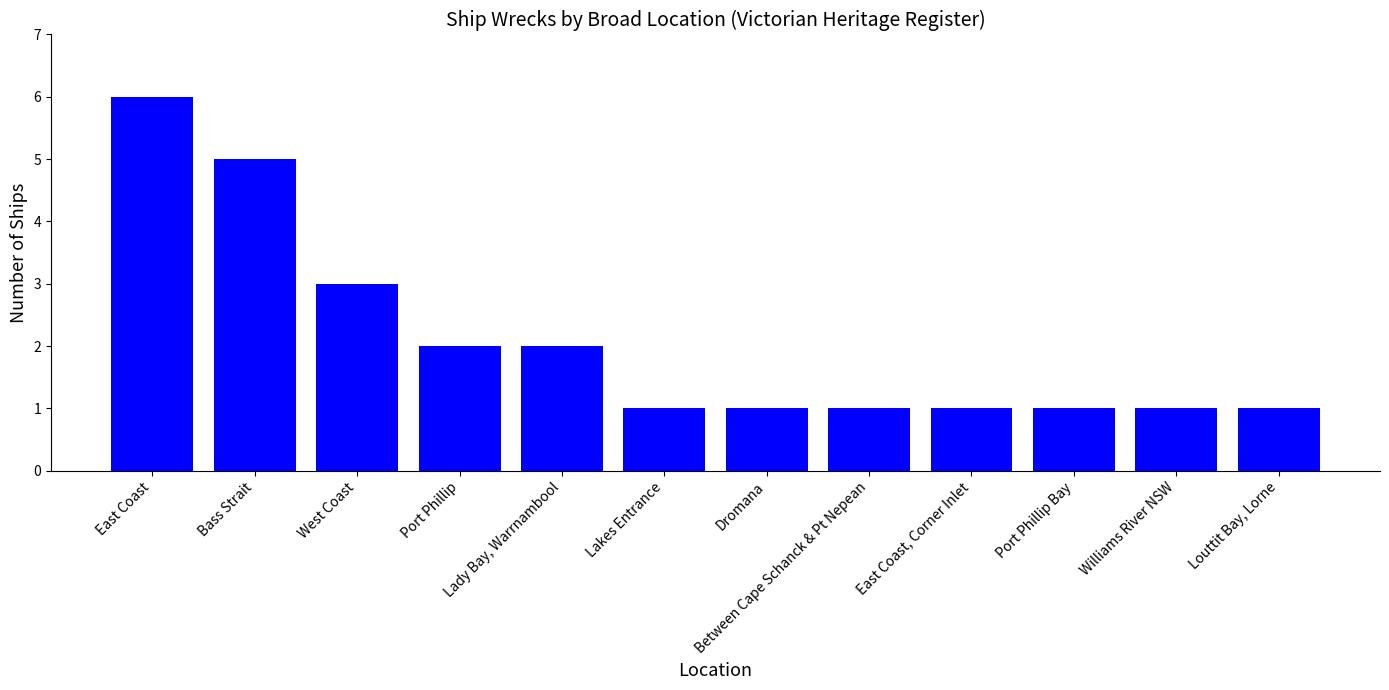

Read the value at Between Cape Schanck & Pt Nepean.

1